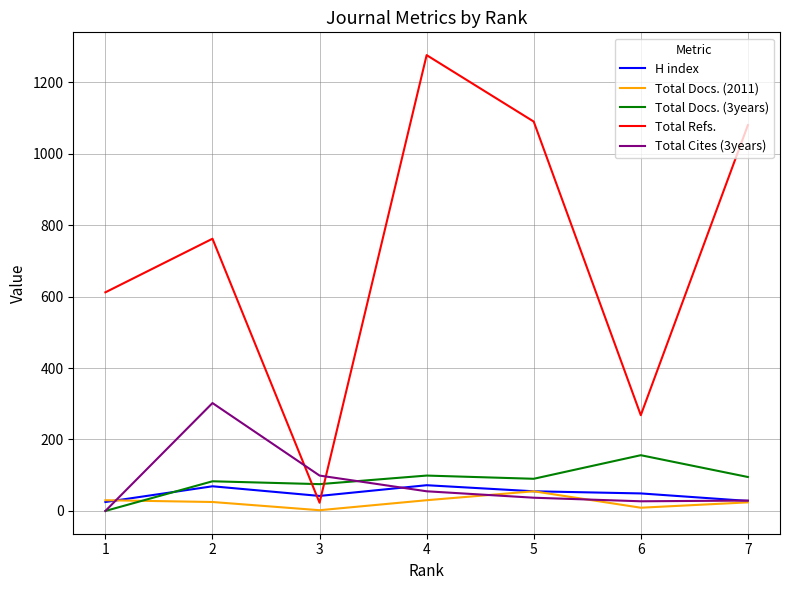

At which category is the sum across all series the highest?

4